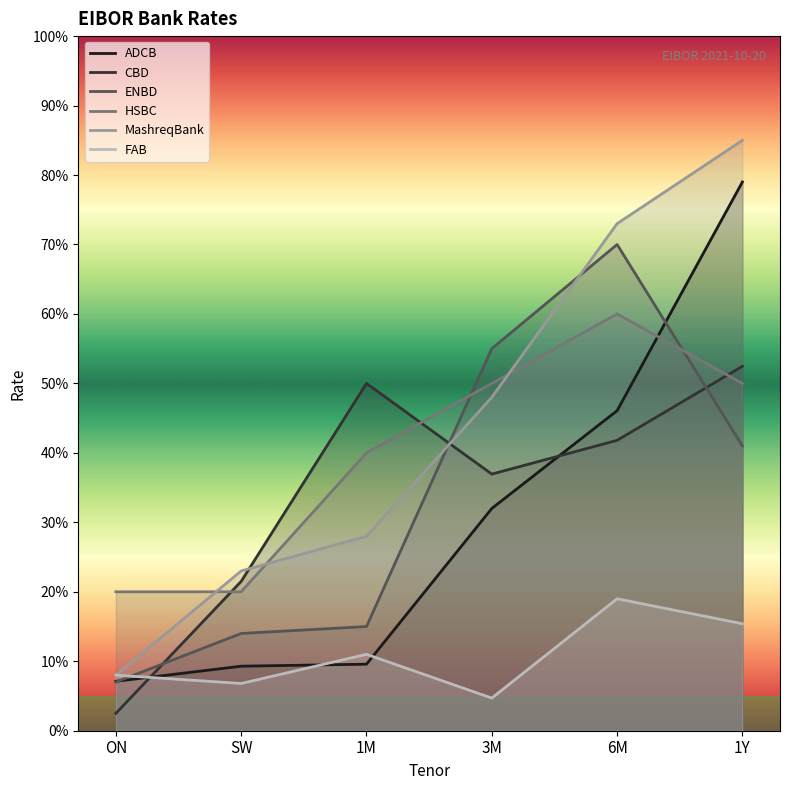

Does the chart display data point markers on the line(s)?

No